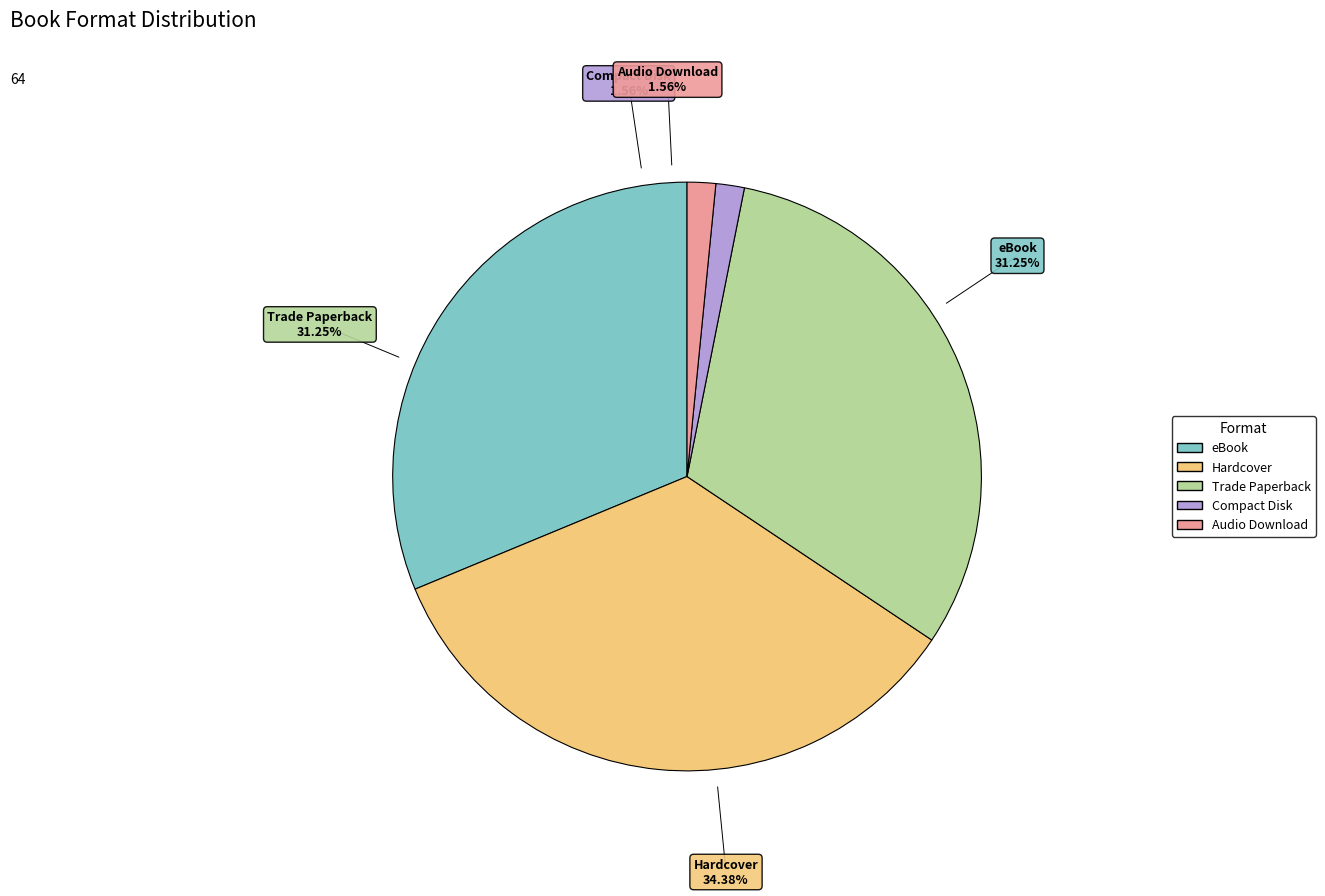

To the nearest percent, what percentage of the pie is Compact Disk?

2%